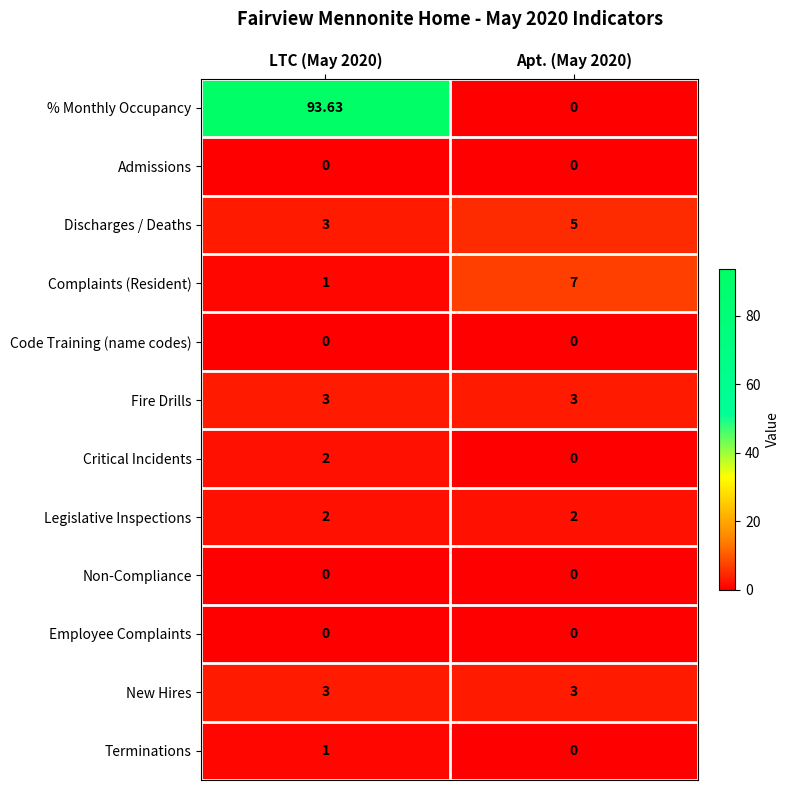

At how many categories does at least one series exceed 6?

2